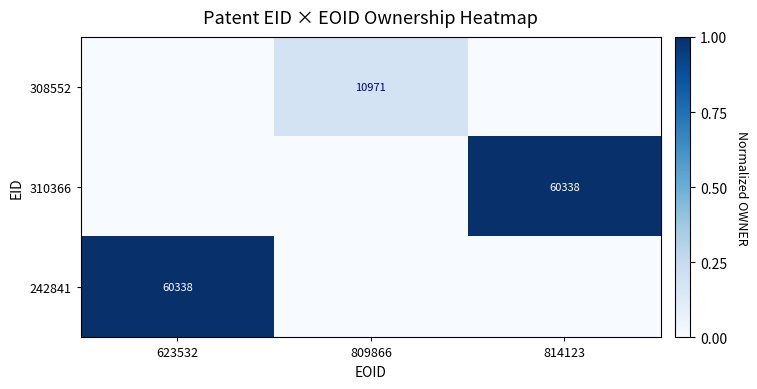

What is the difference between the highest and lowest values at 814123?

1.0